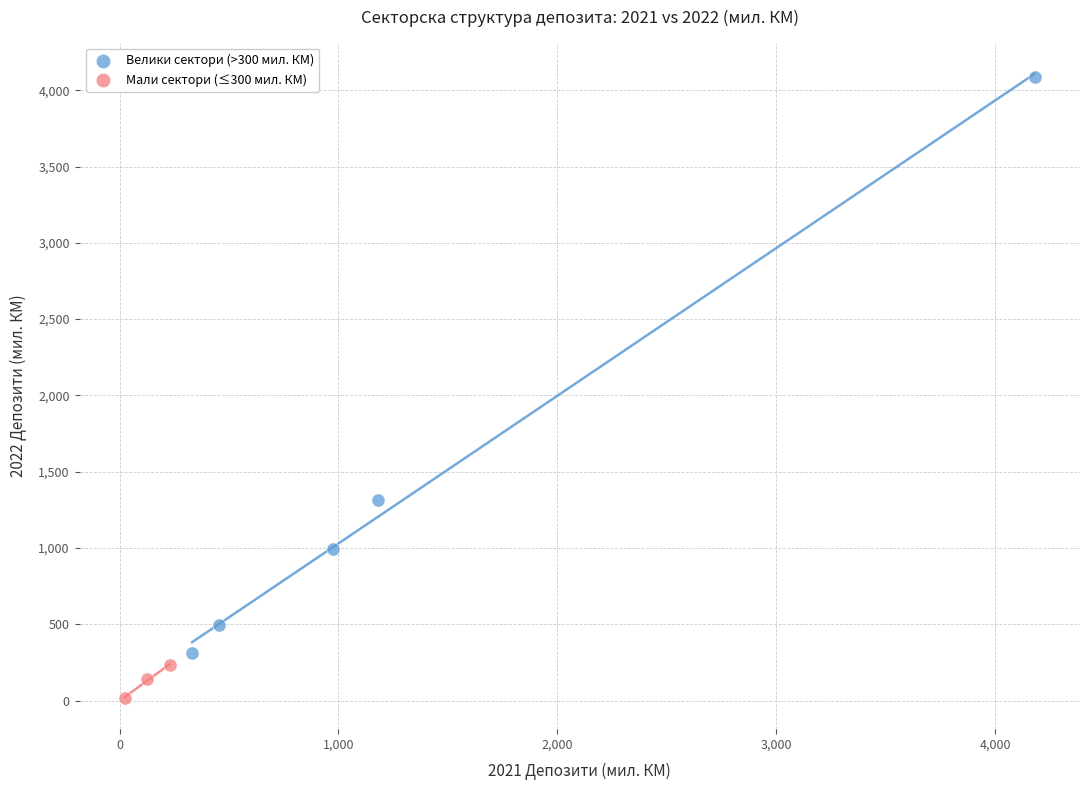

Which series has the widest spread of Y values?

Велики сектори (>300 мил. КМ)